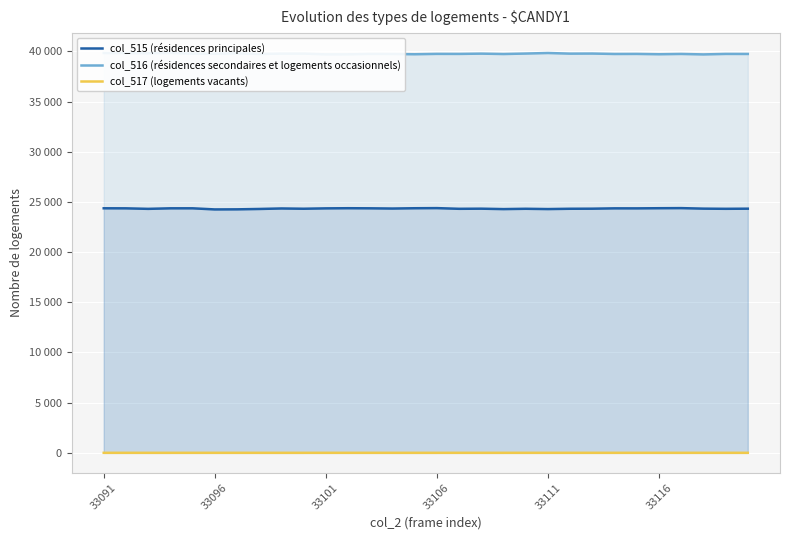

Rank the categories by col_517 (logements vacants) value from highest to lowest.

33096, 33111, 33116, 6, 10, 12, 16, 19, 20, 21, 22, 24, 27, 28, 33091, 33101, 33106, 7, 8, 9, 11, 13, 14, 15, 17, 18, 23, 25, 26, 29